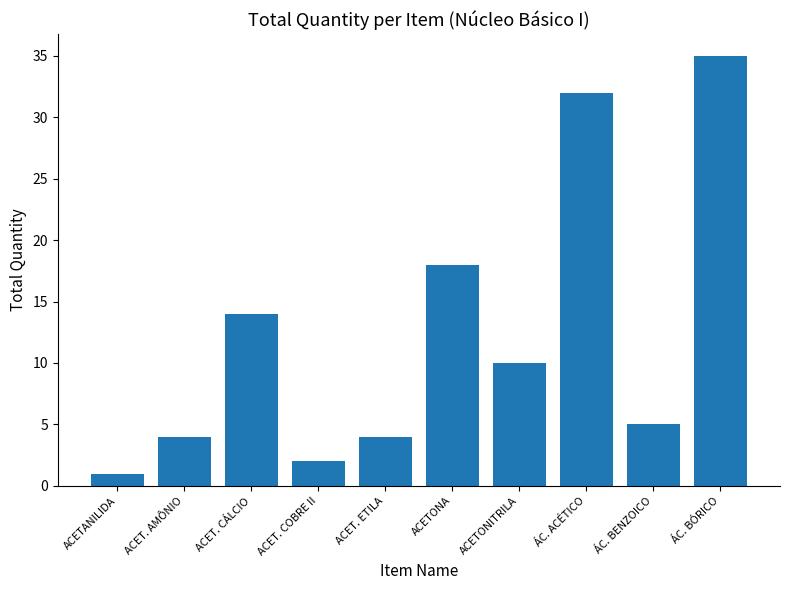

What is the value of the 4th bar from the left?

2